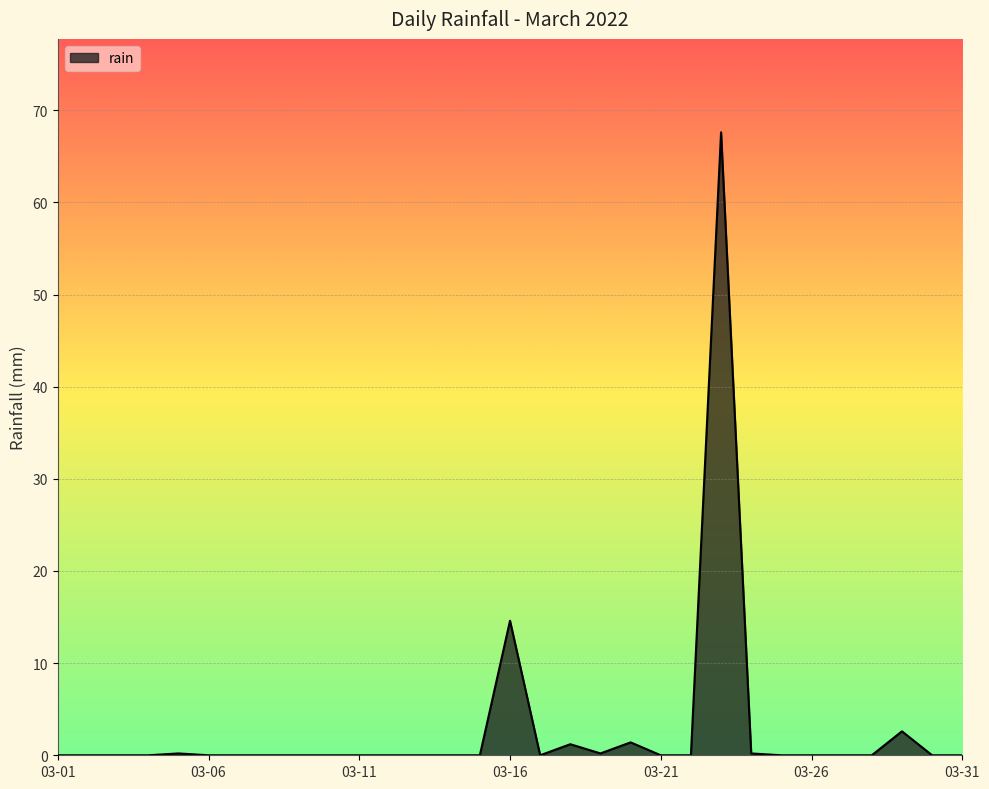

True or false: there are more than 0 points higher than both neighbors.

True